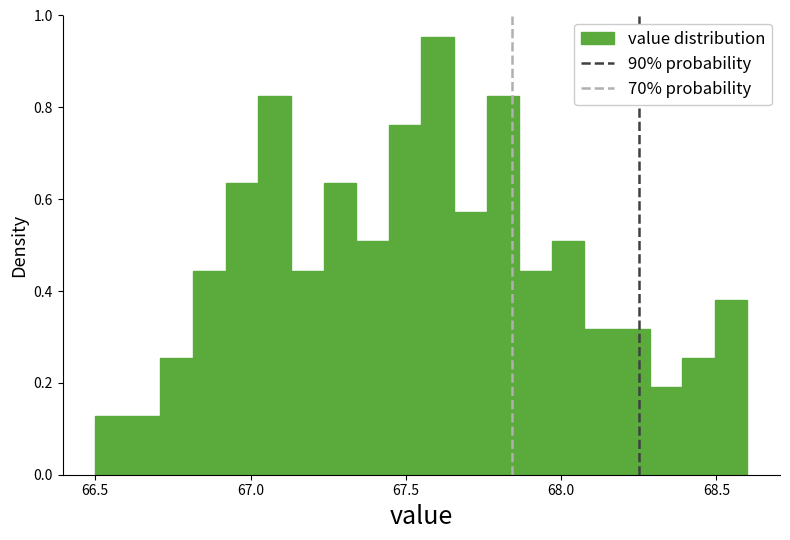

Around what value on the x-axis is the tallest bar? Give the approximate position of its centre, as read against the axis.

67.60